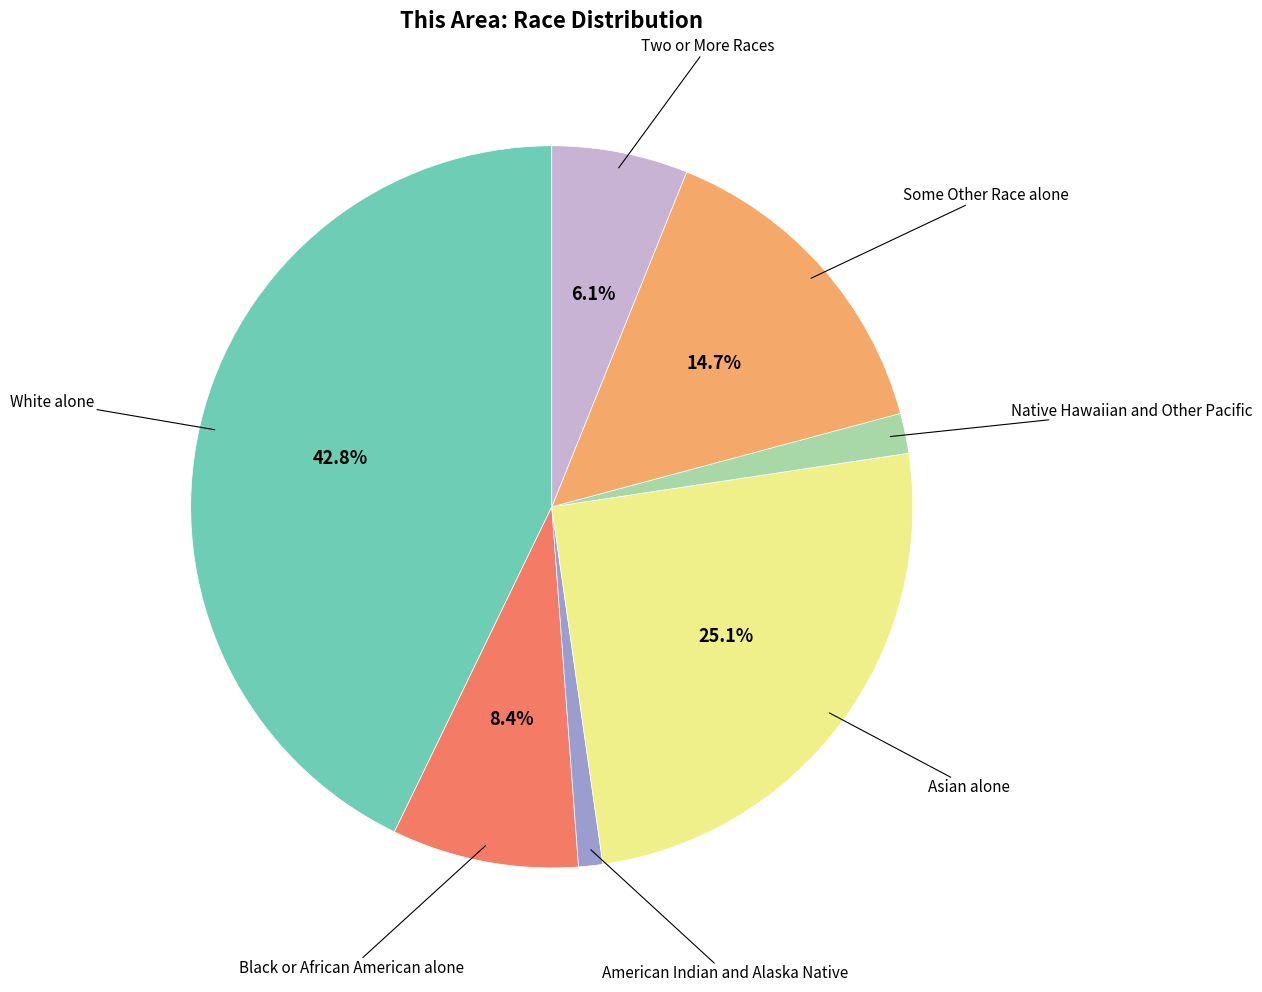

Is there a majority slice in this chart?

No